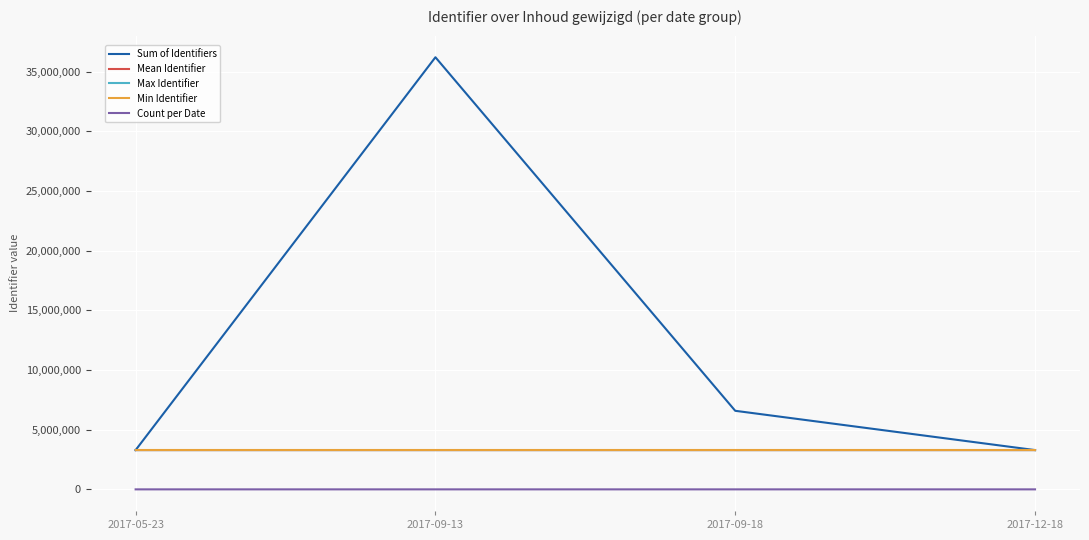

What is the minimum value for Count per Date?

1.0